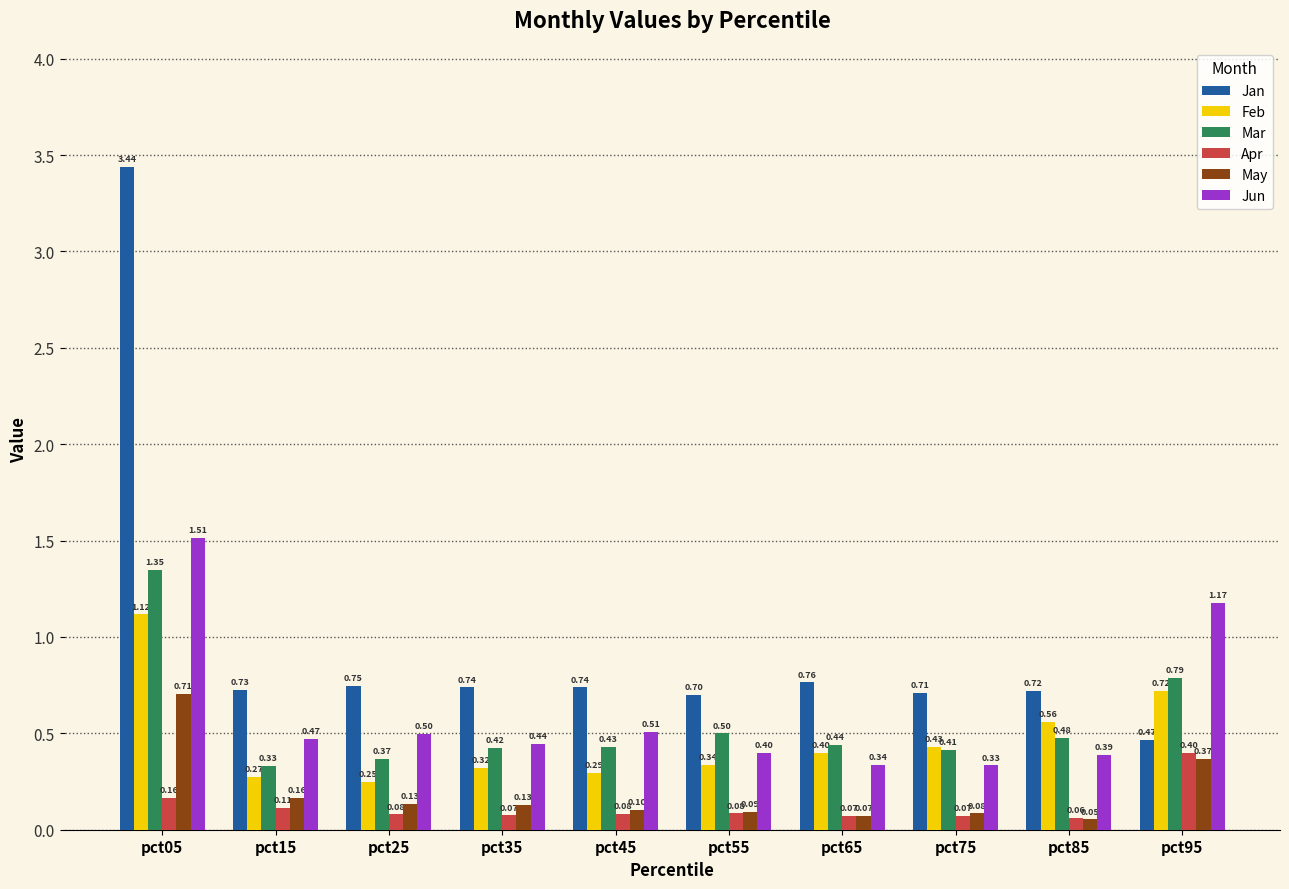

What is the sum of the Jan values at pct55 and pct15?

1.4